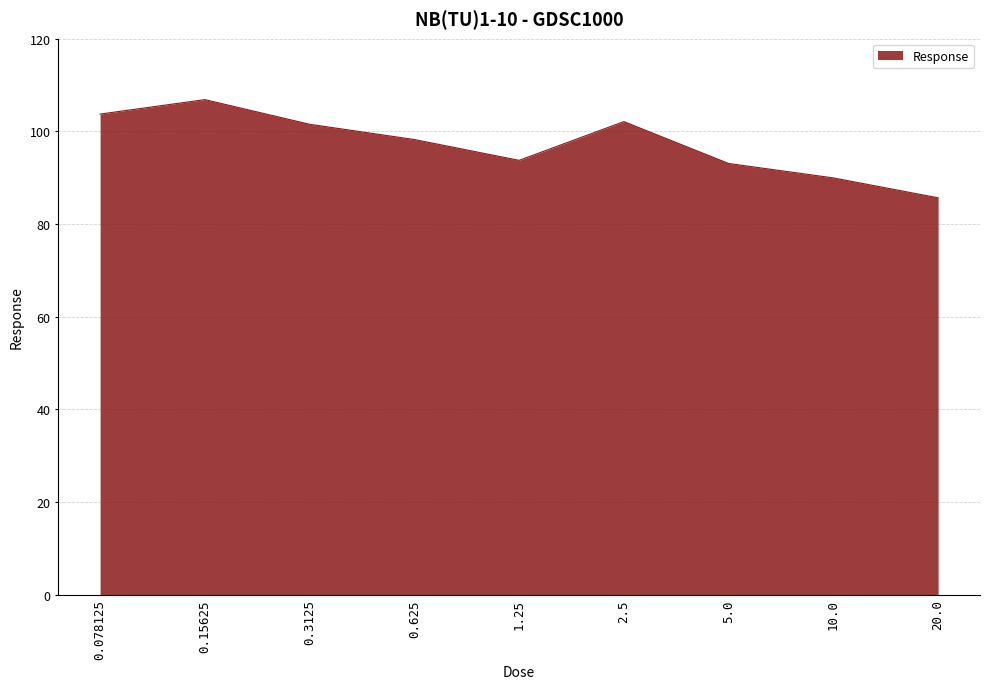

The value at 2.5 is 165.7. True or false?

False